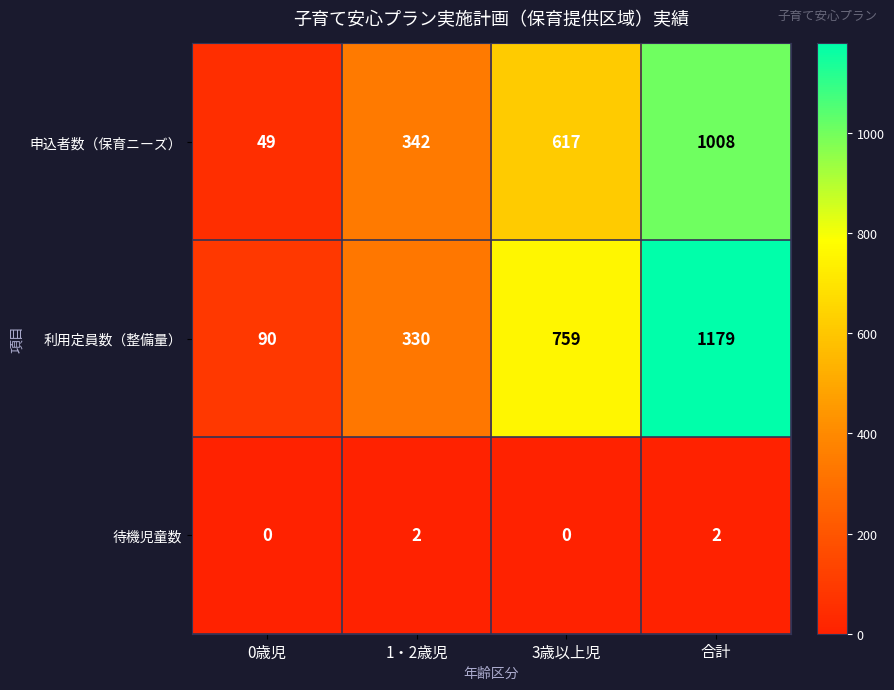

Rank the series by their maximum value, from lowest to highest.

待機児童数, 申込者数（保育ニーズ）, 利用定員数（整備量）